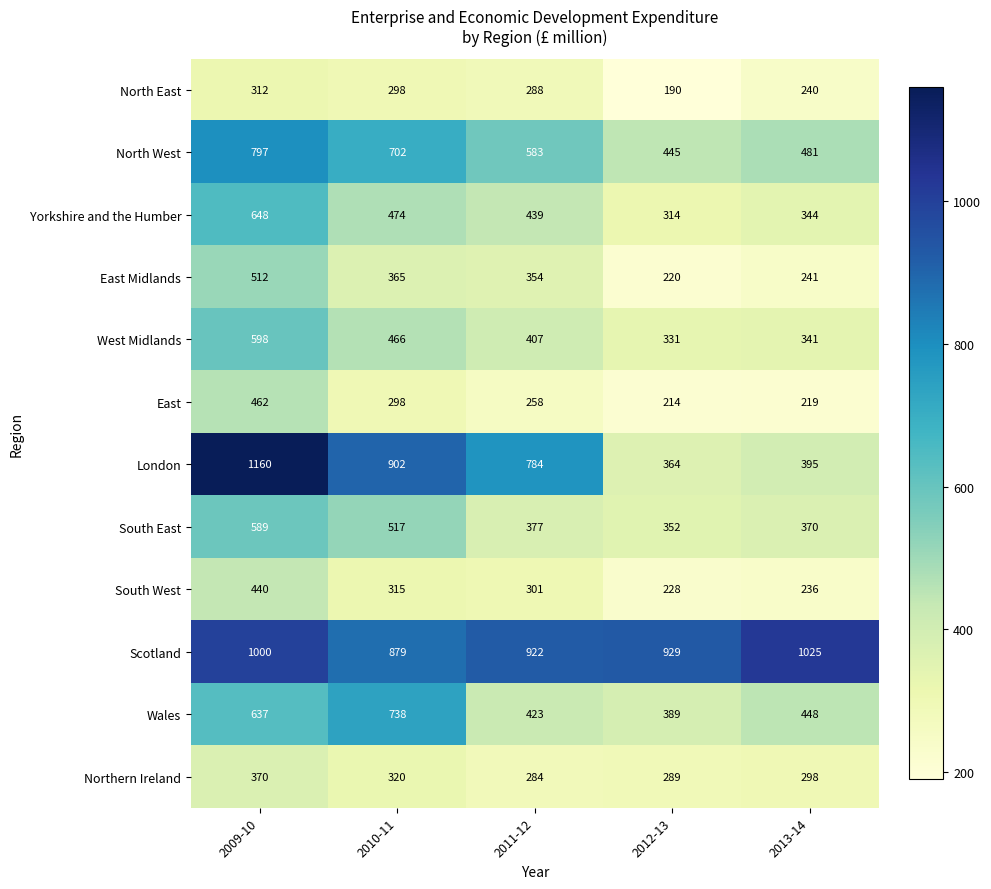

Which label corresponds to the largest value in the chart?

2009-10